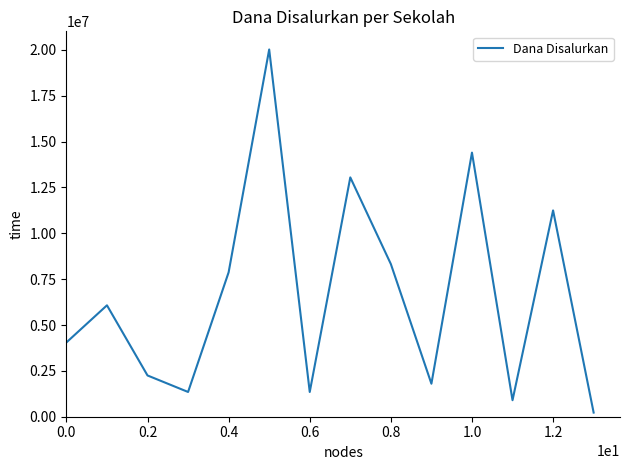

What is the difference between the second highest and minimum values?

14175000